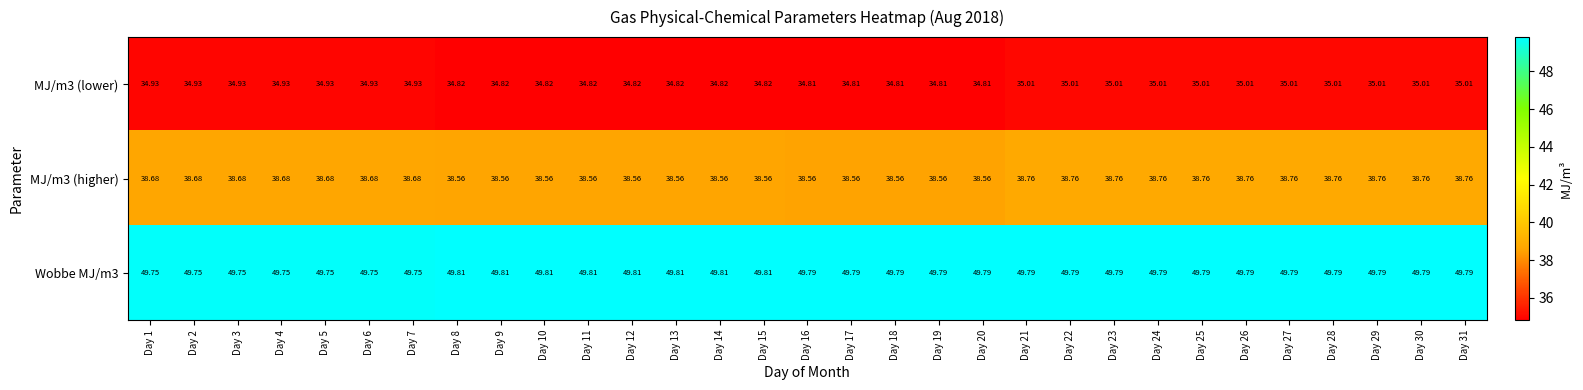

Rank the series at Day 10 from highest to lowest value.

Wobbe MJ/m3, MJ/m3 (higher), MJ/m3 (lower)